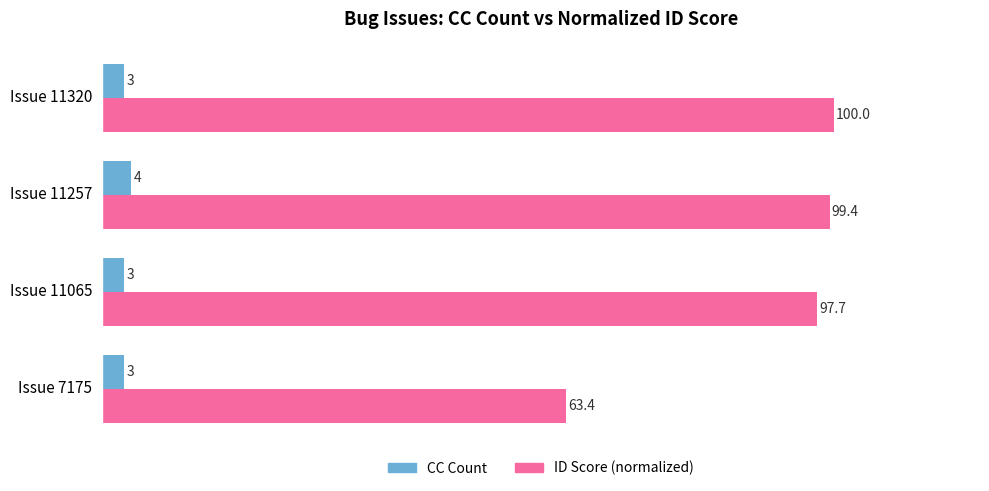

What are all the series names shown in the legend?

CC Count, ID Score (normalized)